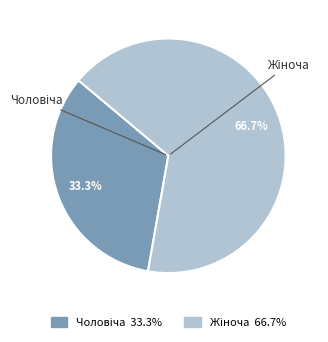

Is there a majority slice in this chart?

Yes